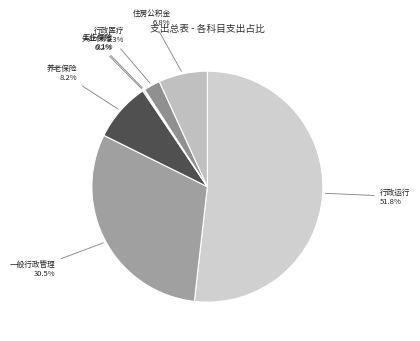

Is there any slice that represents more than half of the pie?

Yes